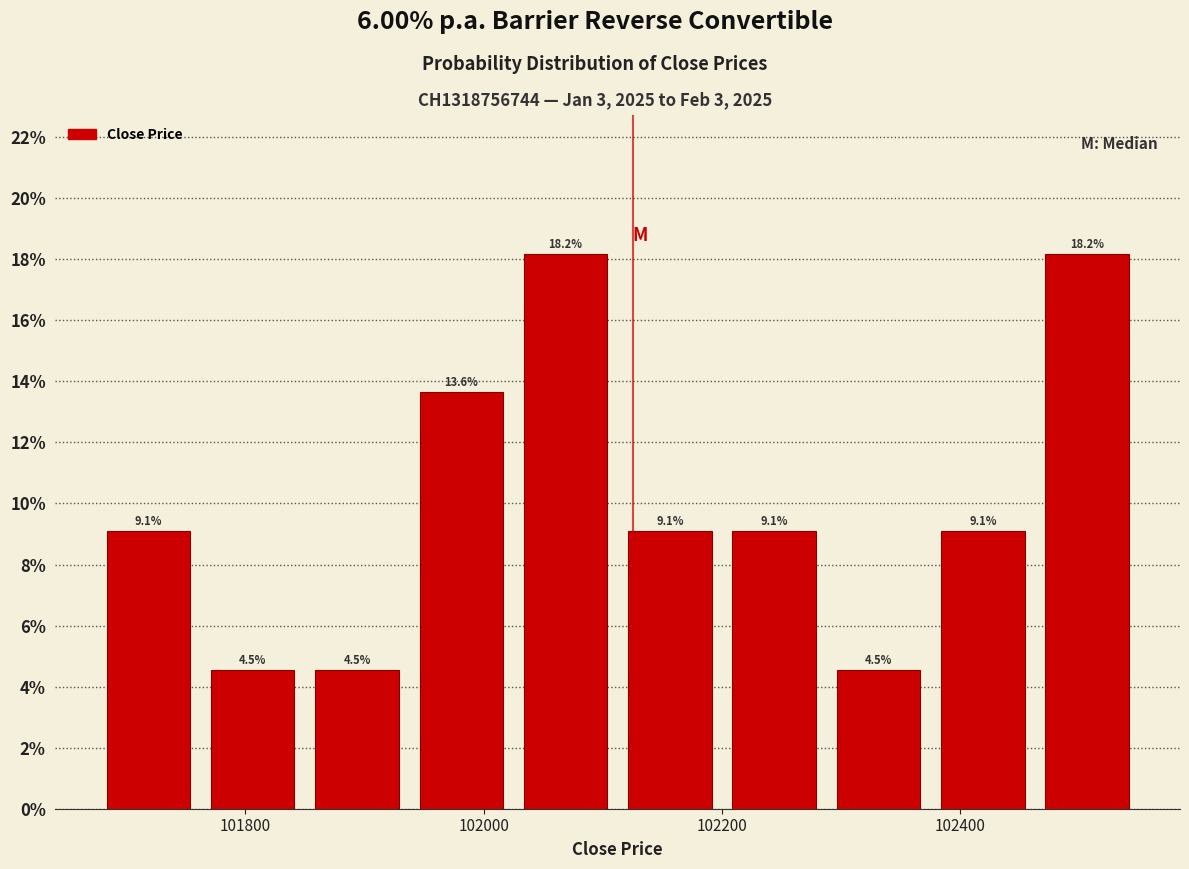

Reading left to right, transcribe this chart: for each bar, give the range it covers on the x-axis and its height. The bar edges are not printed on the chart, so give them approximately, as read against the axis.

101680 to 101760: 9.1
101760 to 101860: 4.5
101860 to 101940: 4.5
101940 to 102020: 13.6
102020 to 102120: 18.2
102120 to 102200: 9.1
102200 to 102280: 9.1
102280 to 102380: 4.5
102380 to 102460: 9.1
102460 to 102560: 18.2